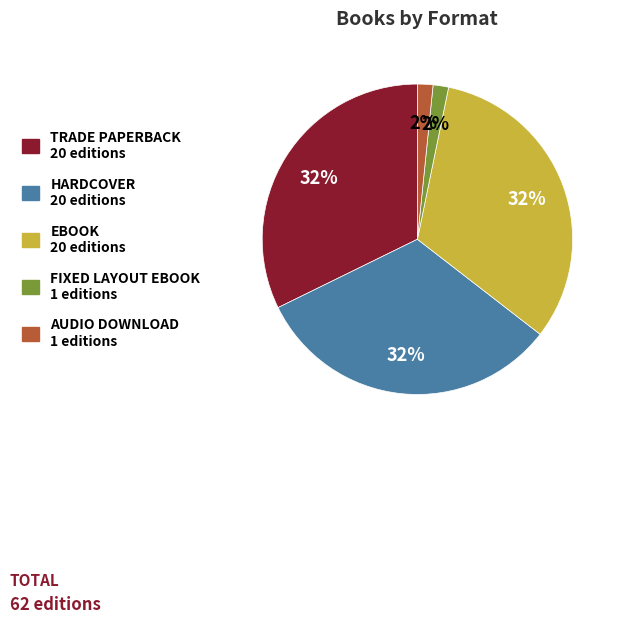

Is the sum of TRADE PAPERBACK 20 editions and AUDIO DOWNLOAD 1 editions greater than half?

No